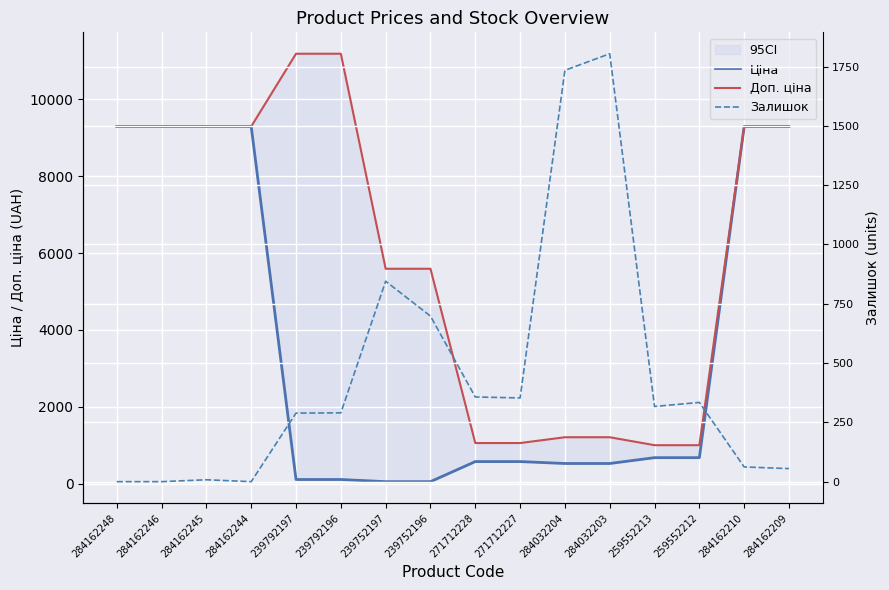

What position from the right is 284162244?

13